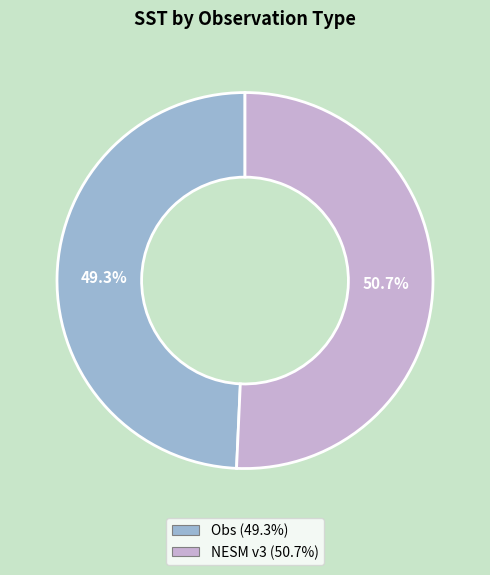

True or false: Obs accounts for 49% of the total.

True